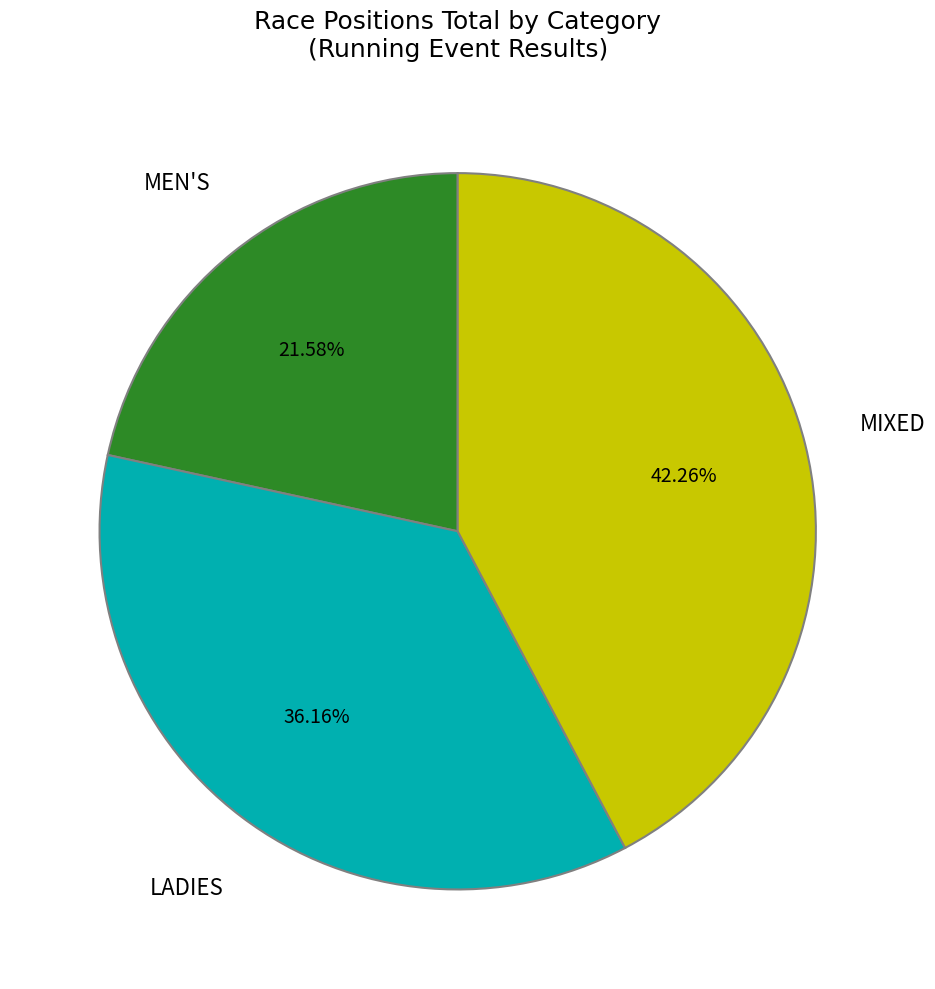

Rank the categories by value from highest to lowest.

MIXED, LADIES, MEN'S